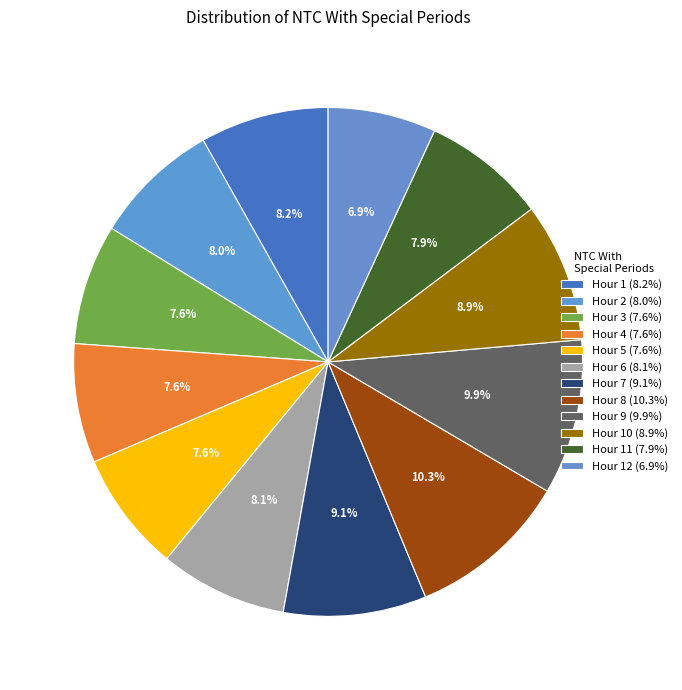

What is the smallest slice in the pie chart?

Hour 12